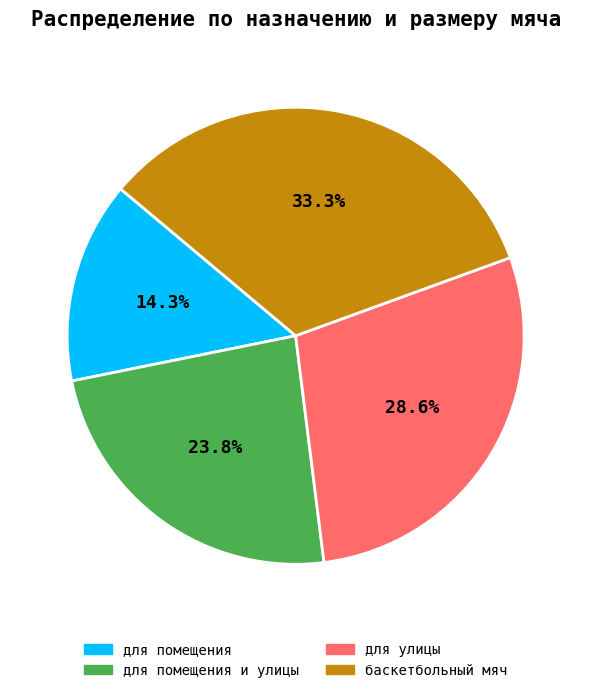

What is the largest slice in the pie chart?

баскетбольный мяч